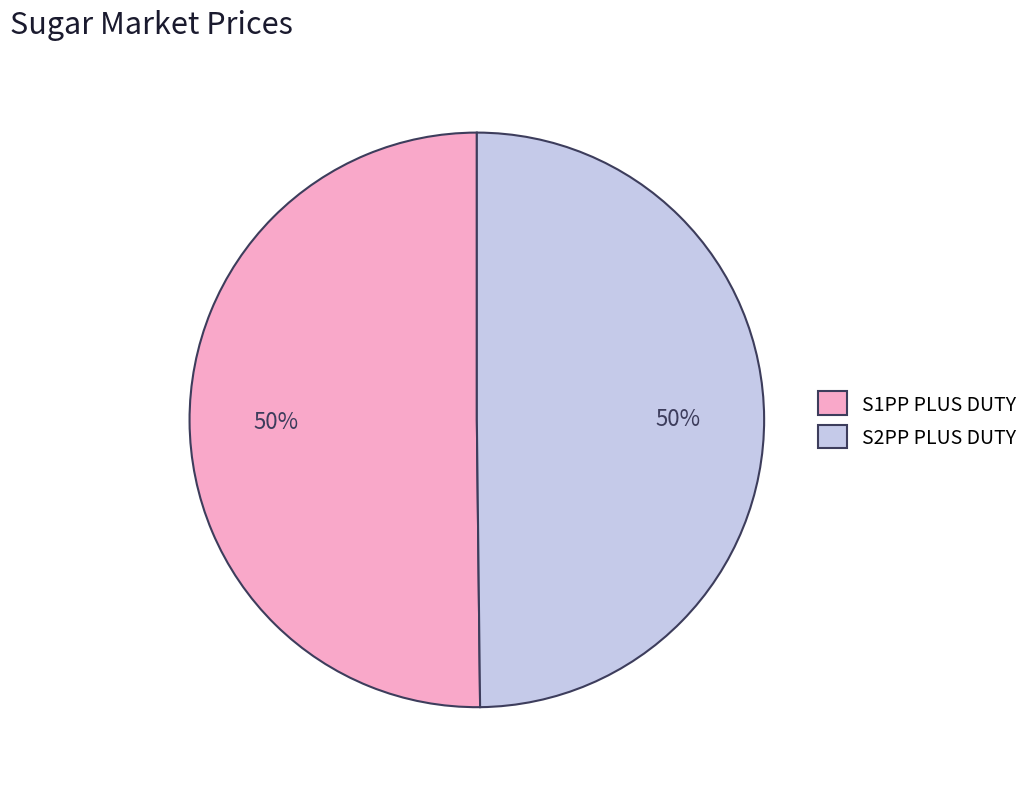

To the nearest percent, what portion does S2PP PLUS DUTY represent?

50%